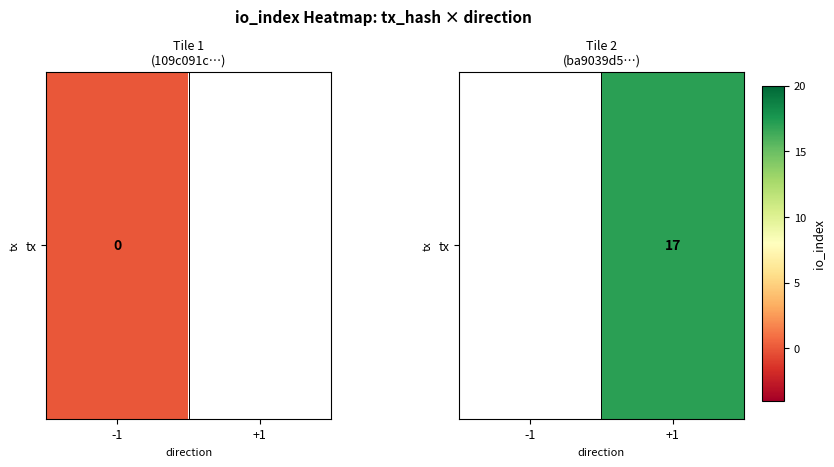

How many distinct data groups are displayed?

1